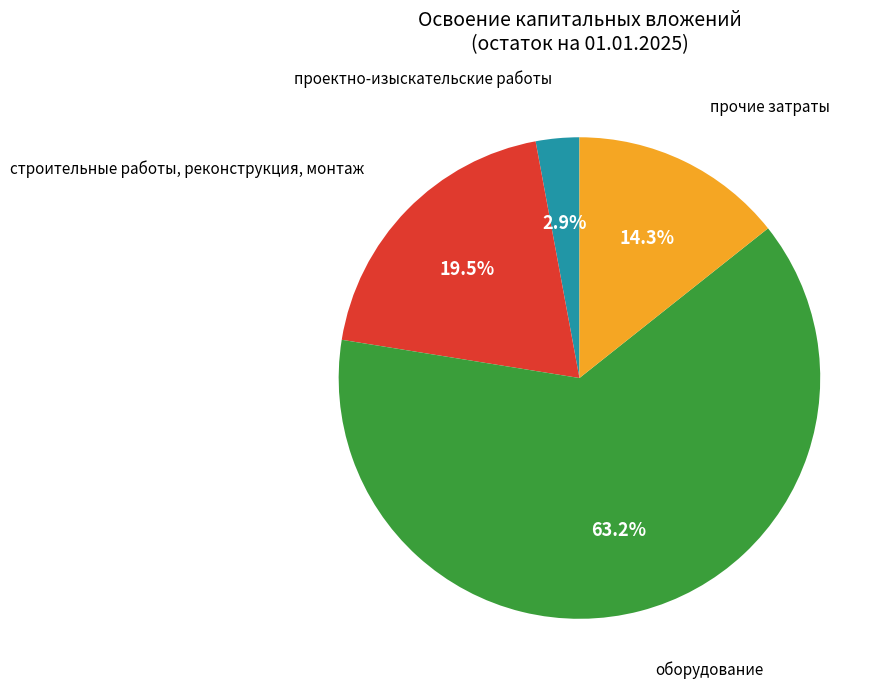

Between строительные работы, реконструкция, монтаж and оборудование, which is larger?

оборудование